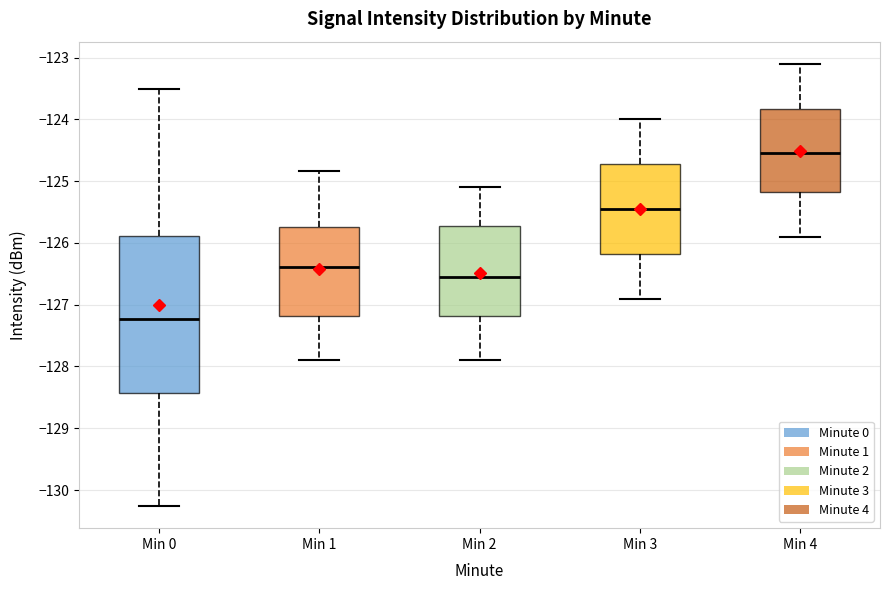

Comparing the boxes themselves (not the whiskers), which one is the tallest?

Min 0